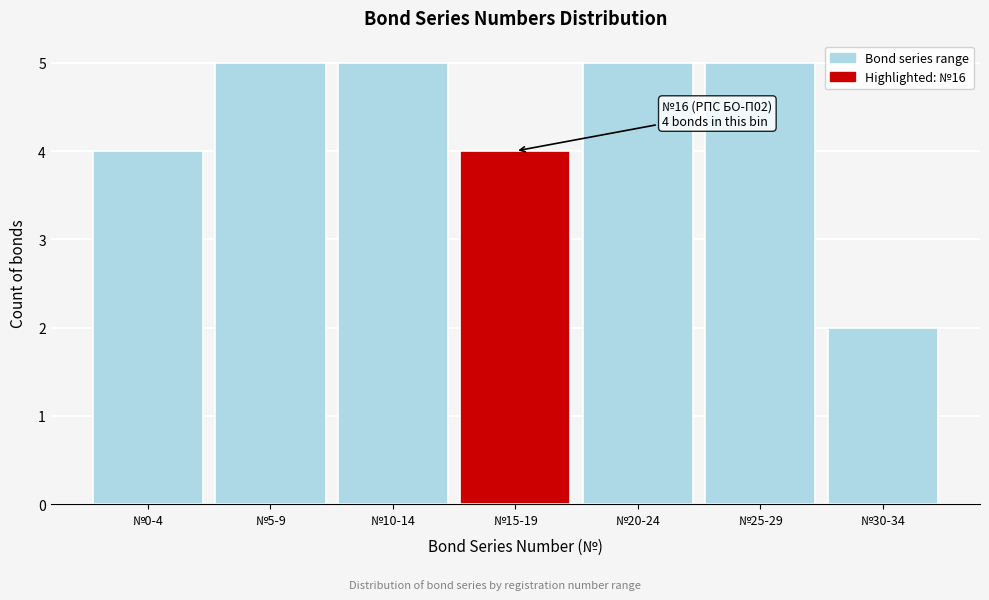

Reading left to right, list all the values displayed in this chart.

№0-4=4	№5-9=5	№10-14=5	№15-19=4	№20-24=5	№25-29=5	№30-34=2